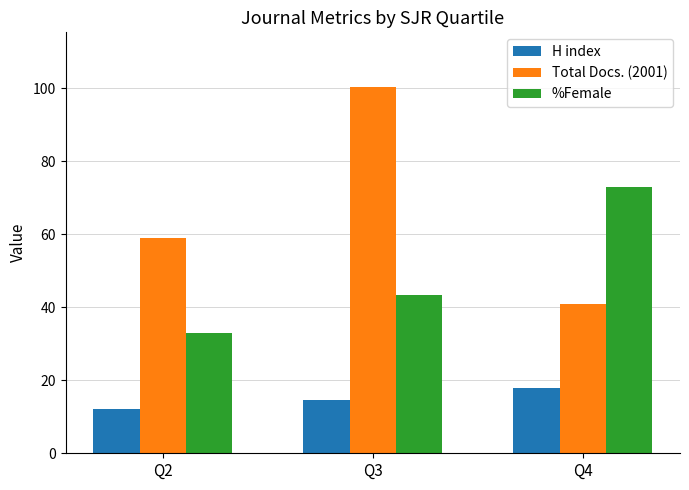

What is the sum of the %Female values at Q4 and Q2?

106.0